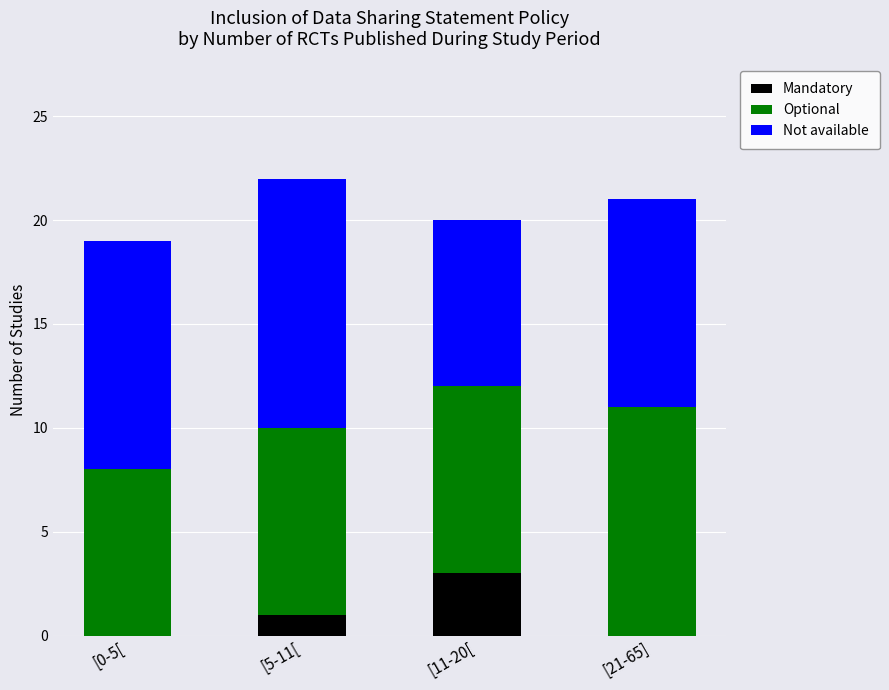

Is it true that Mandatory equals 0 at [0-5[?

True